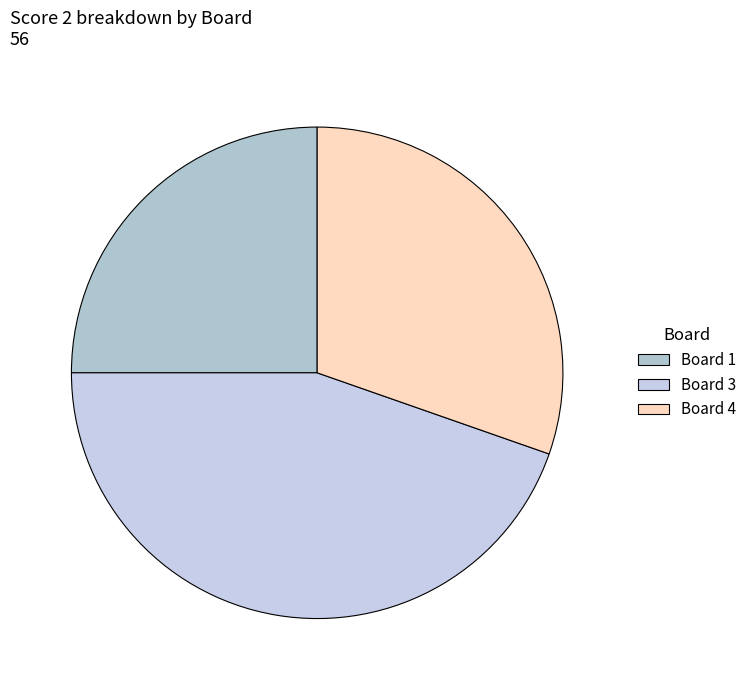

To the nearest percent, what is the difference between the Board 1 and Board 4 slice percentages?

5%